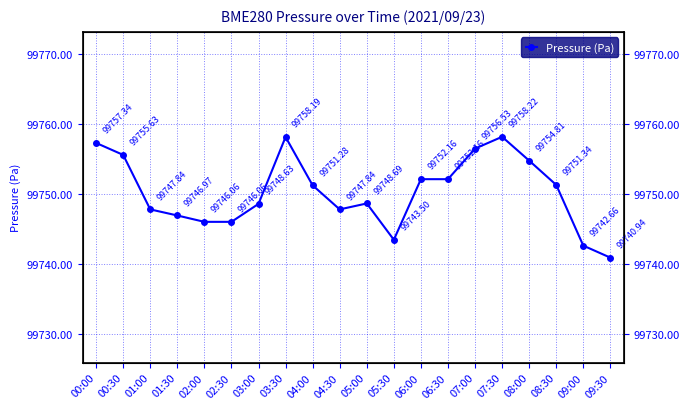

Rank the categories by value from highest to lowest.

07:30, 03:30, 00:00, 07:00, 00:30, 08:00, 06:00, 06:30, 08:30, 04:00, 05:00, 03:00, 01:00, 04:30, 01:30, 02:00, 02:30, 05:30, 09:00, 09:30